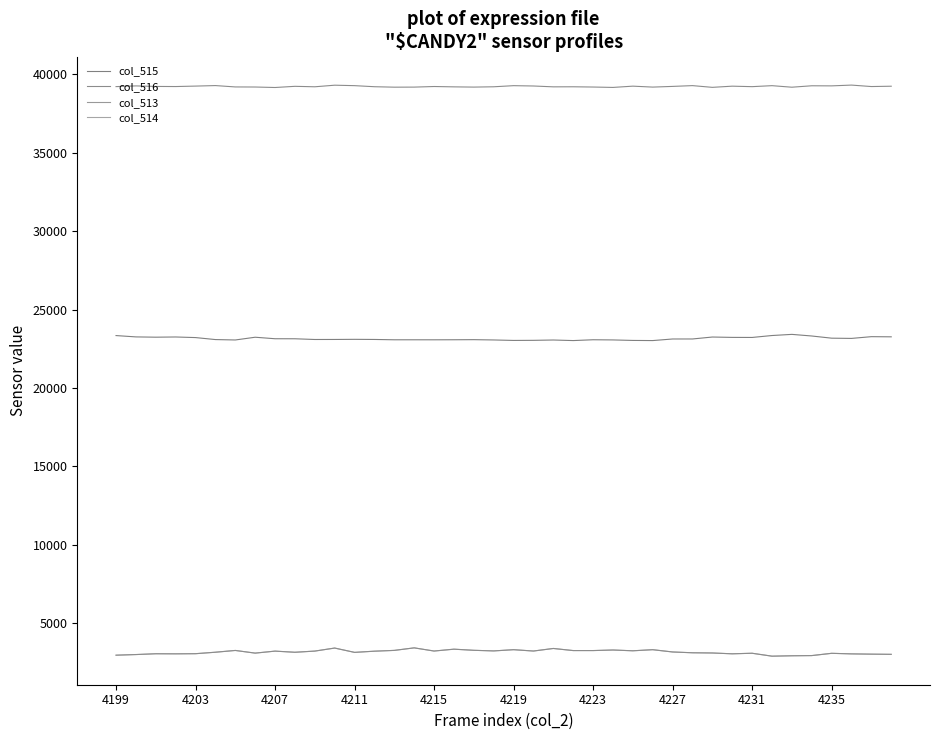

At which label is col_516 closest to 39246?

4235